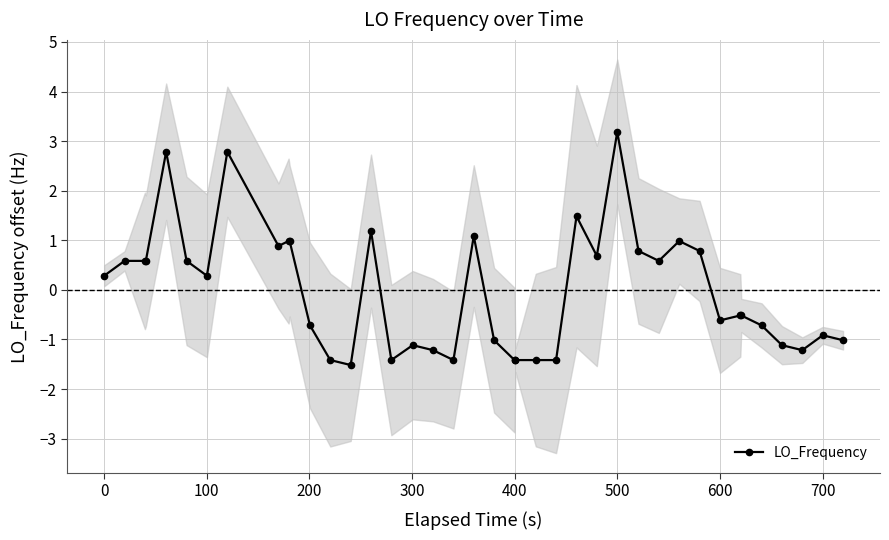

Is it true that LO_Frequency equals 0.3 at 0?

True